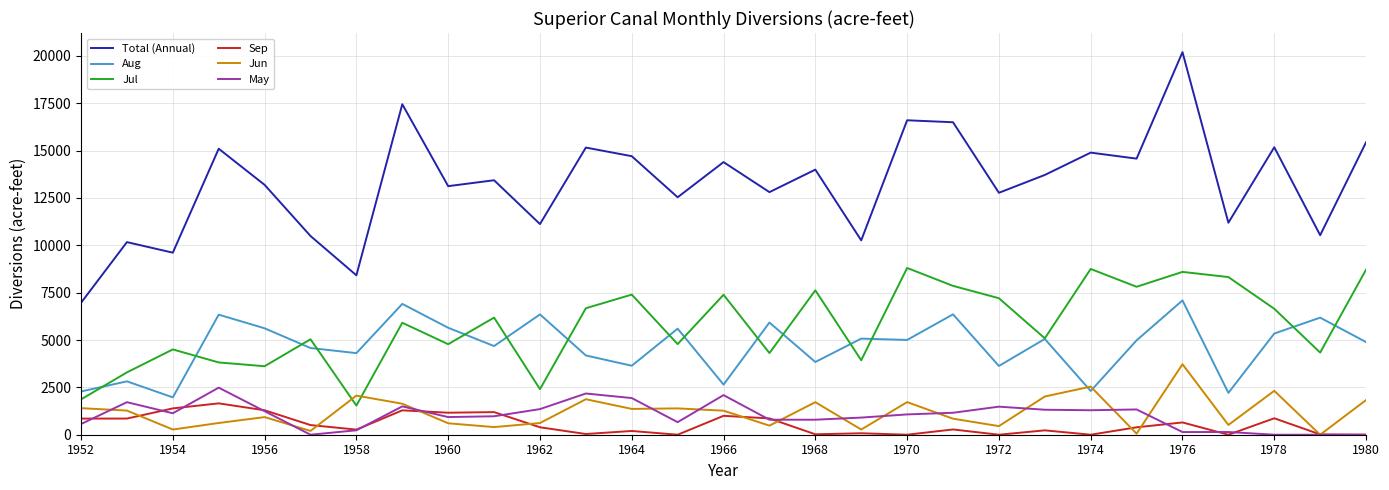

What are all the series names shown in the legend?

Total (Annual), Aug, Jul, Sep, Jun, May